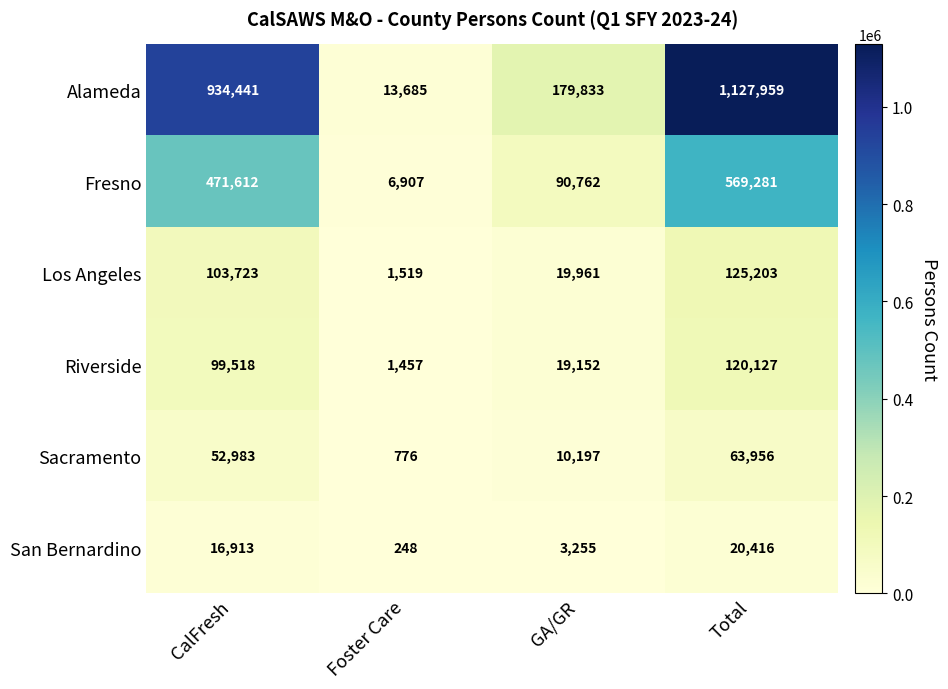

How many categories are shown in the chart?

4